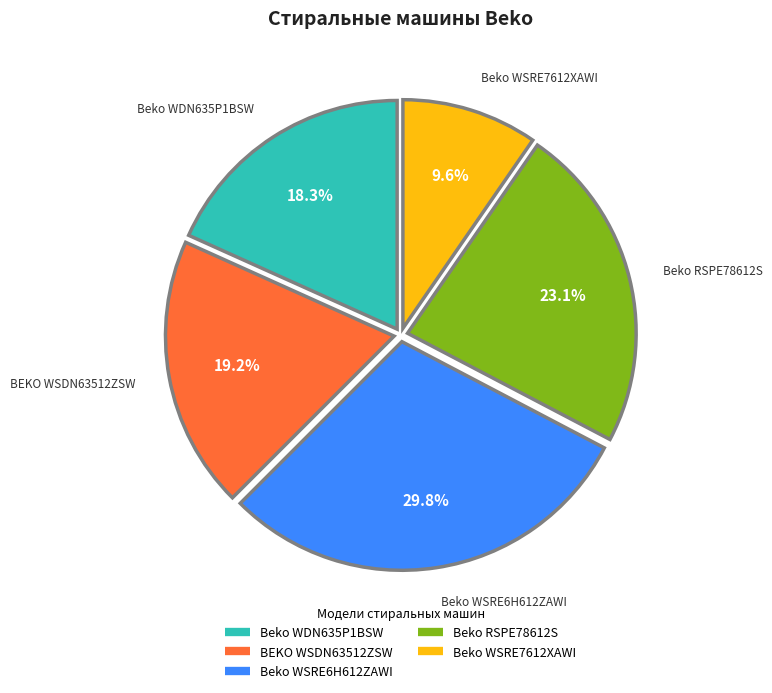

What percentage is the Beko WSRE6H612ZAWI slice, to the nearest percent?

30%